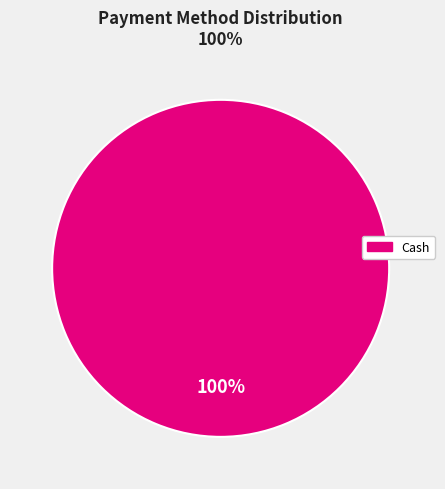

Does any single category account for the majority?

Yes